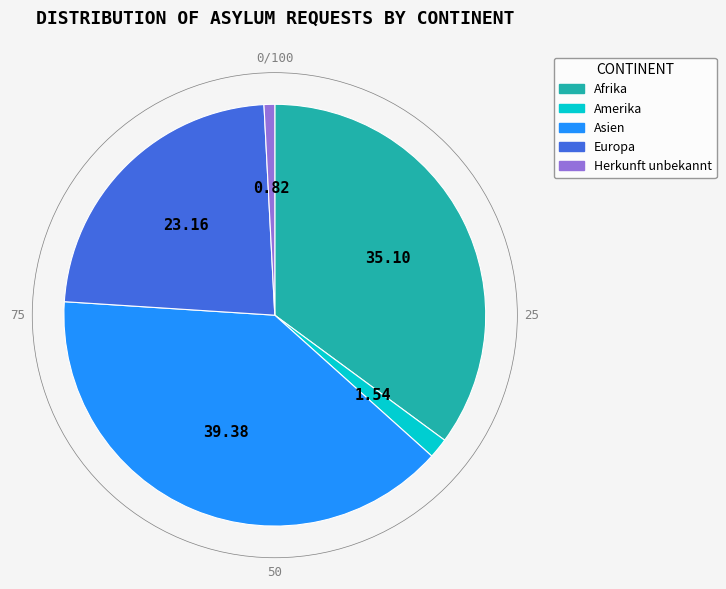

Is the sum of Europa and Herkunft unbekannt greater than half?

No